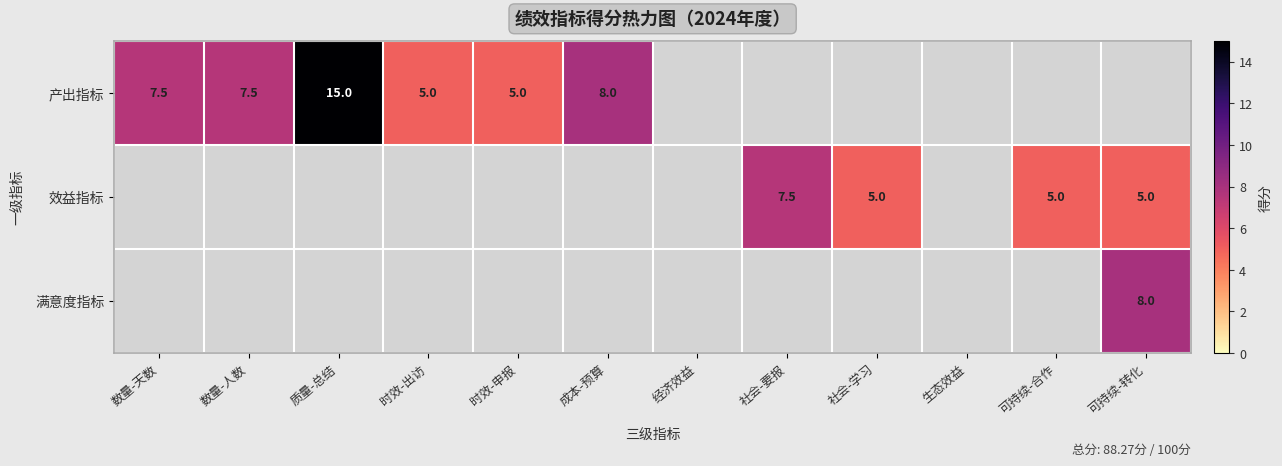

The 满意度指标 series shows 4.5 at 可持续-转化. True or false?

False